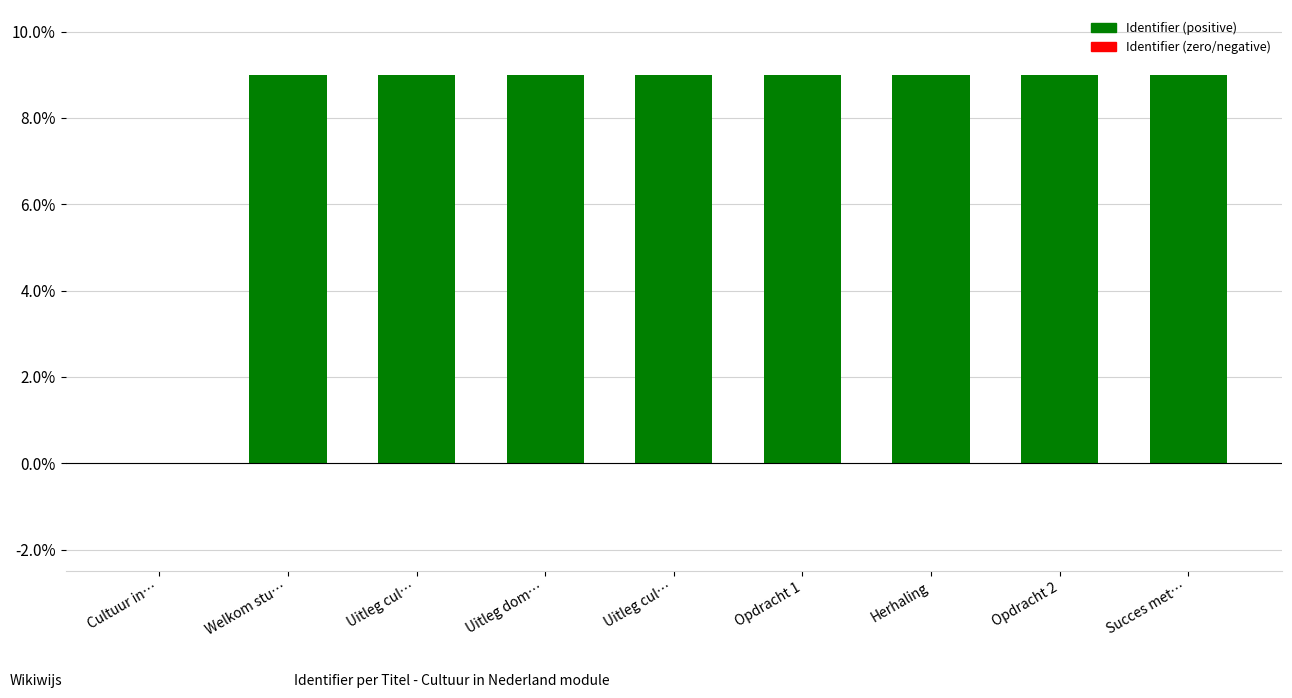

How many categories are shown in the chart?

9